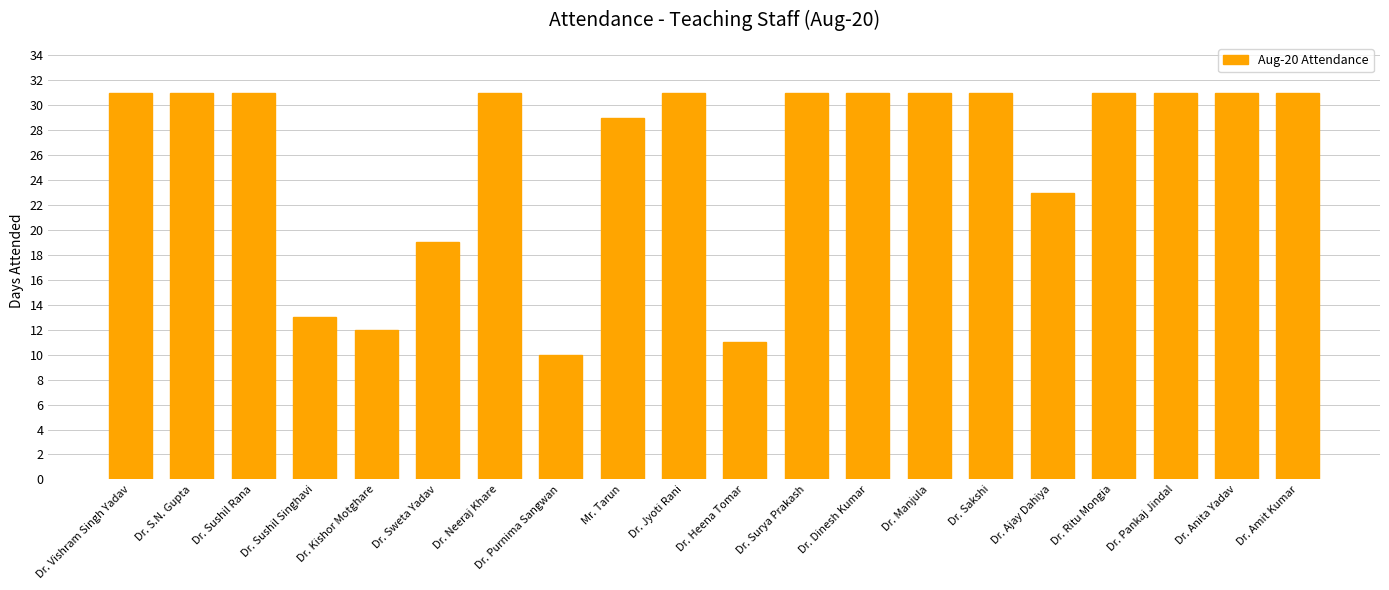

Are the bars horizontal?

No